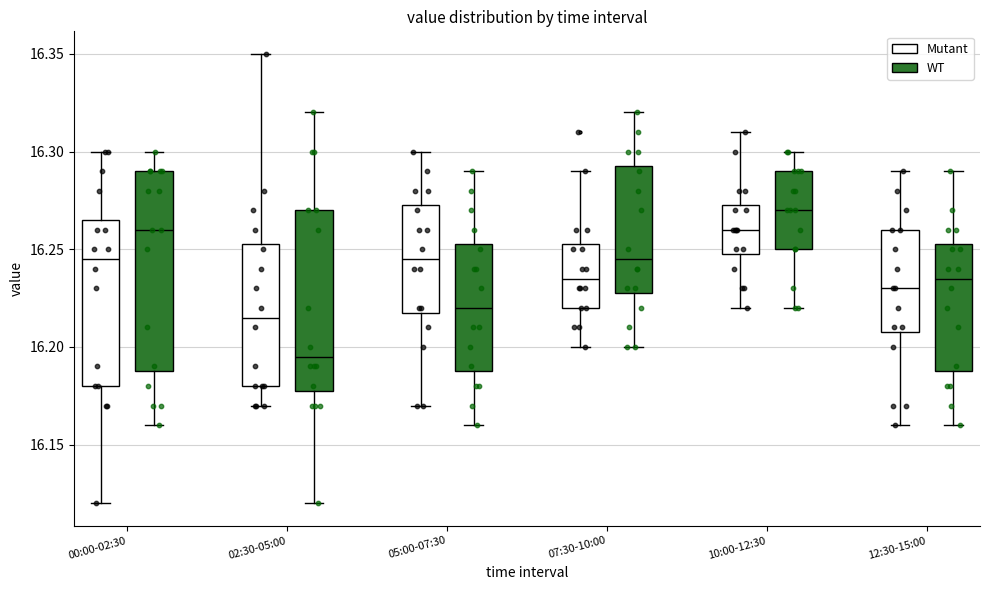

Which box has the lowest median line?

02:30-05:00 (WT)